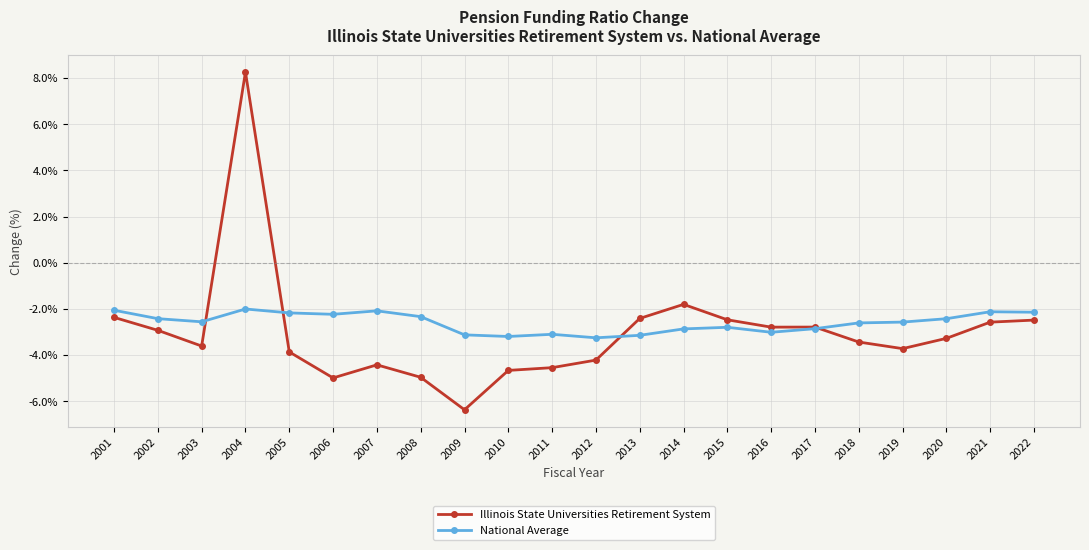

At which category is the sum across all series the highest?

2004